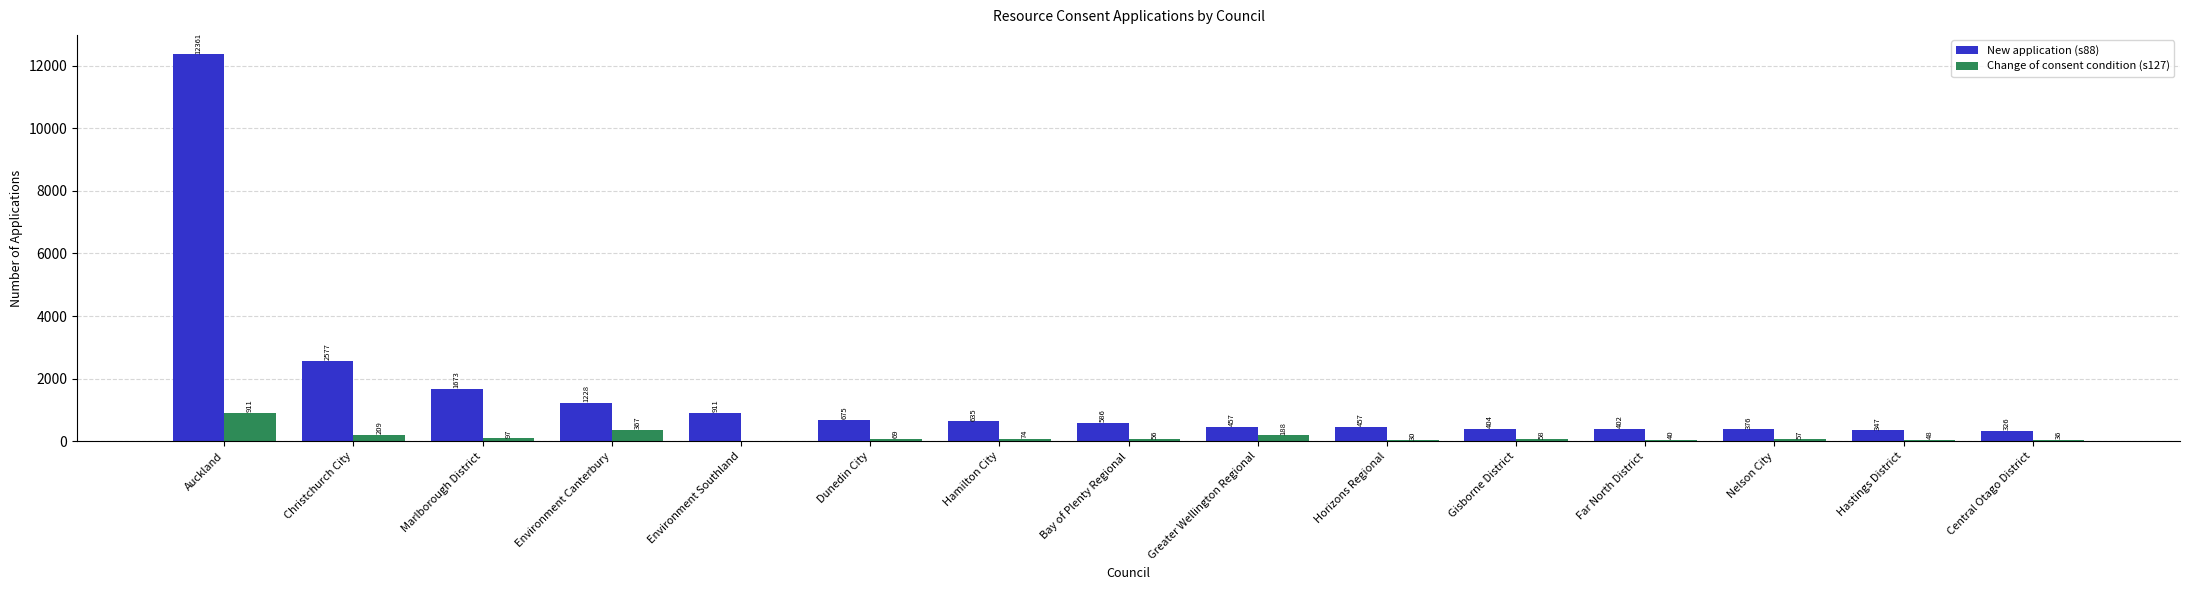

What are all the series names shown in the legend?

New application (s88), Change of consent condition (s127)